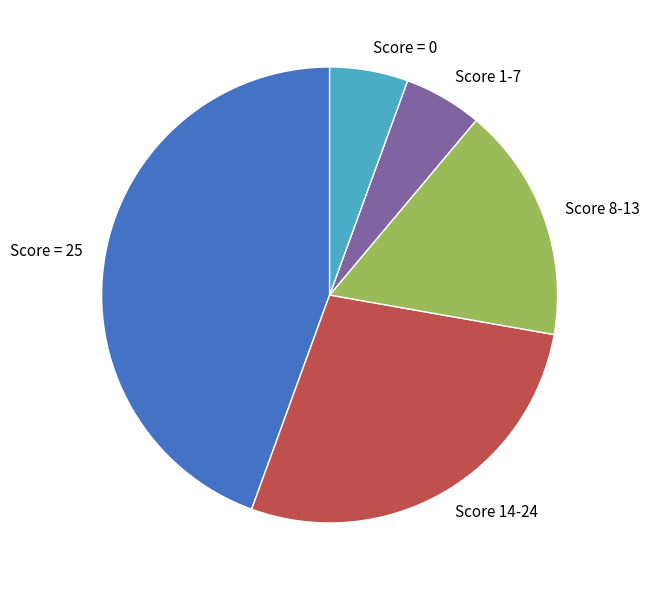

Which category has the biggest portion of the pie?

Score = 25